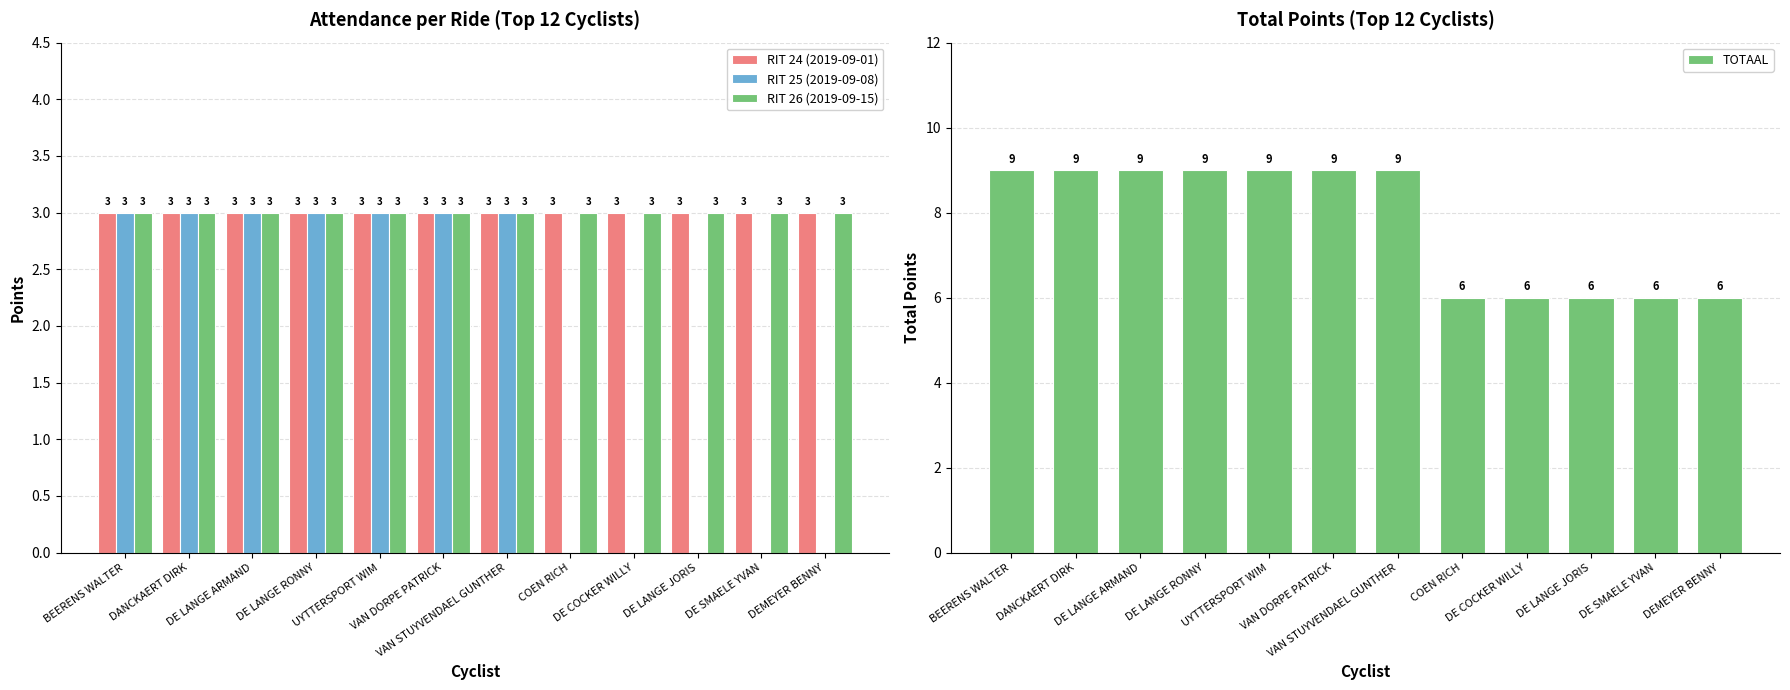

How many distinct data groups are displayed?

4